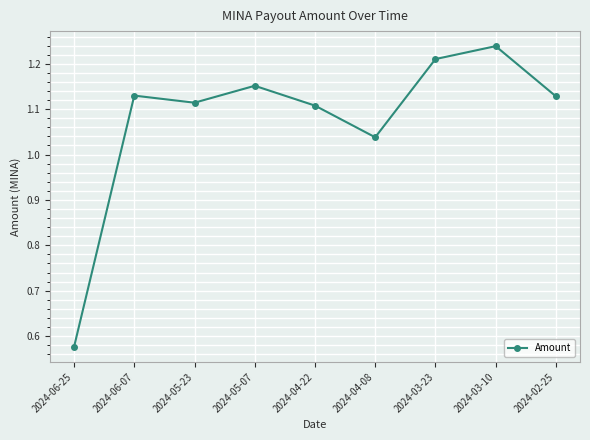

How many points are lower than both their immediate neighbors (excluding endpoints)?

2